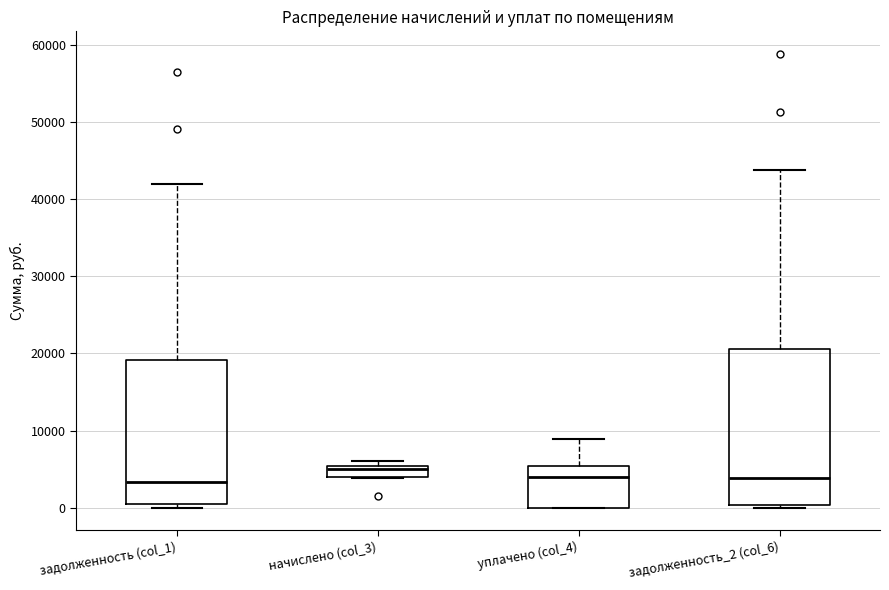

Which box's median line is the highest?

начислено (col_3)